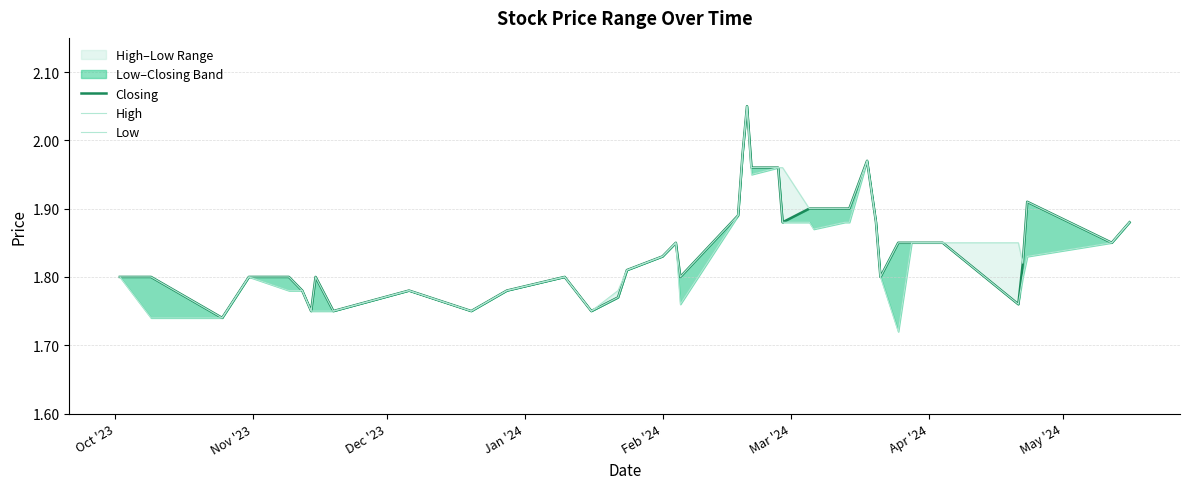

What is the sum of all Low values?

73.2